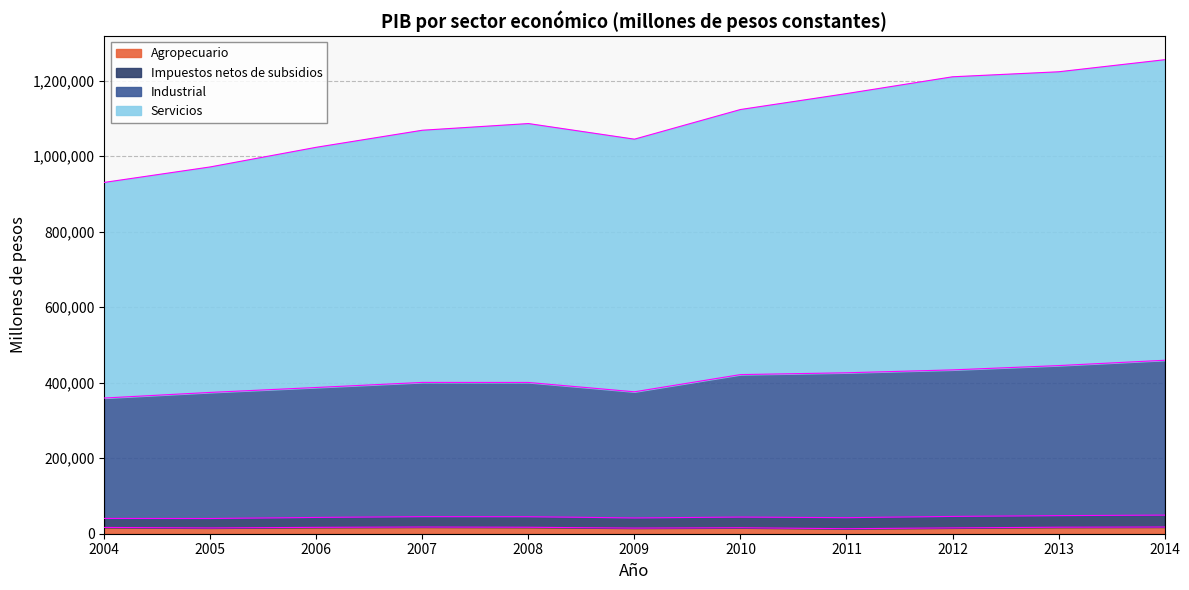

What are all the series names shown in the legend?

Agropecuario, Impuestos netos de subsidios, Industrial, Servicios